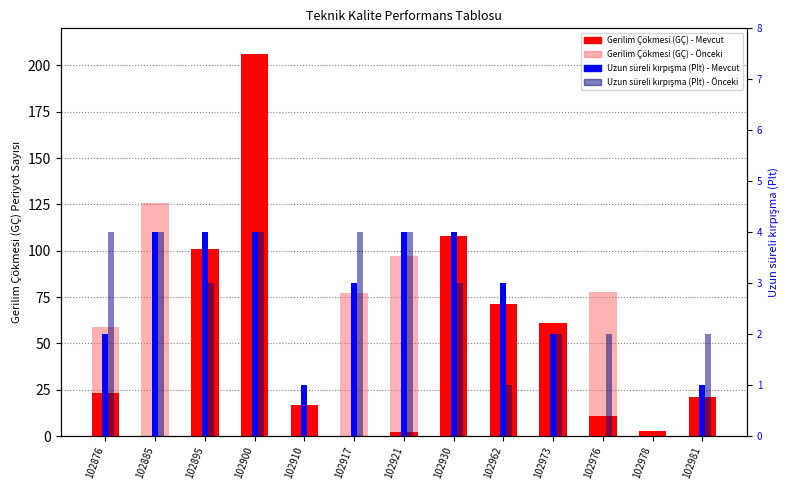

Does the chart contain stacked bars?

No